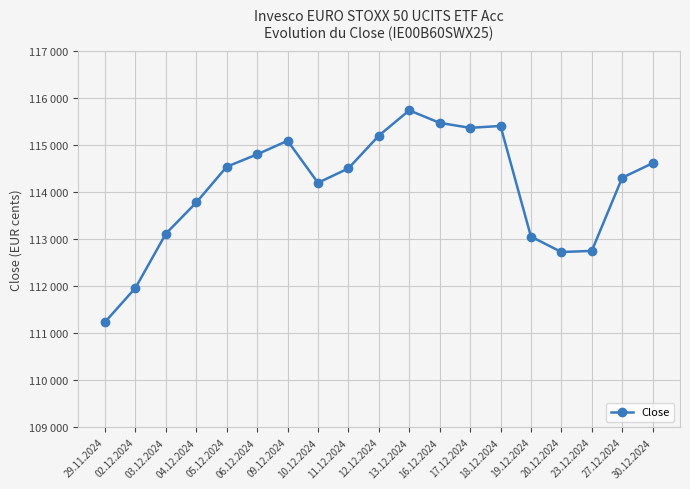

Which label corresponds to the smallest value in the chart?

29.11.2024